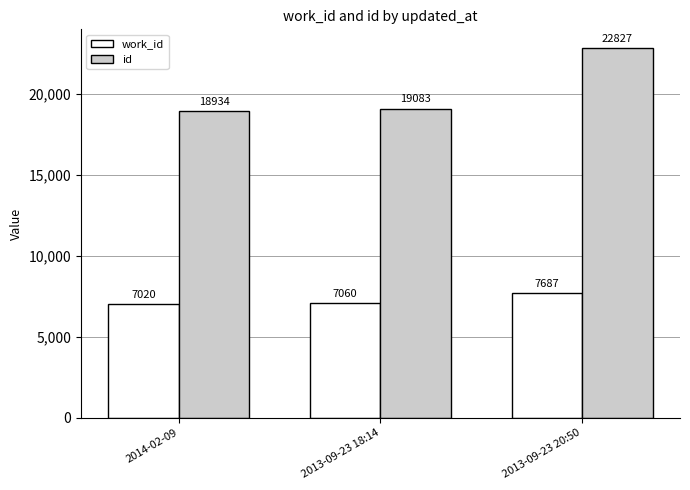

At how many categories does at least one series exceed 10884?

3